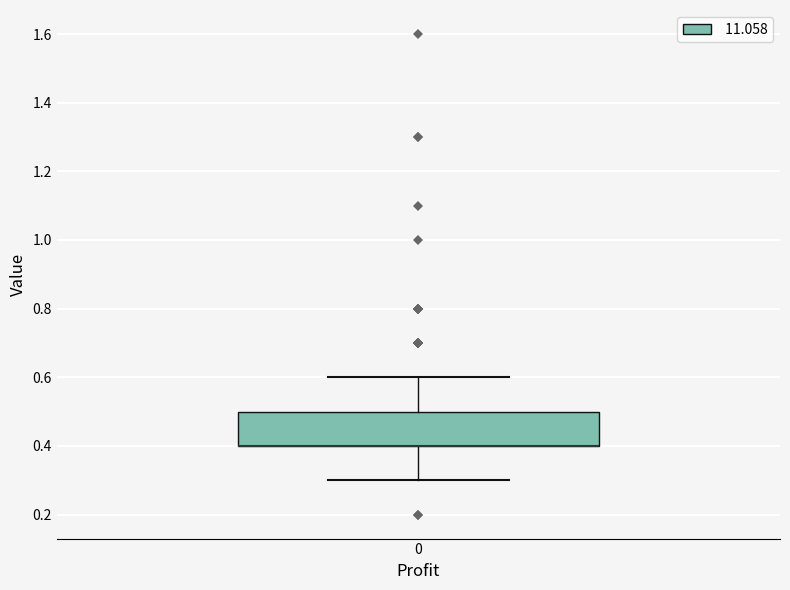

Where does the upper whisker of the box at x = 0 end on the y-axis? The values are not printed on the chart, so give them approximately, as read against the axis.

0.6